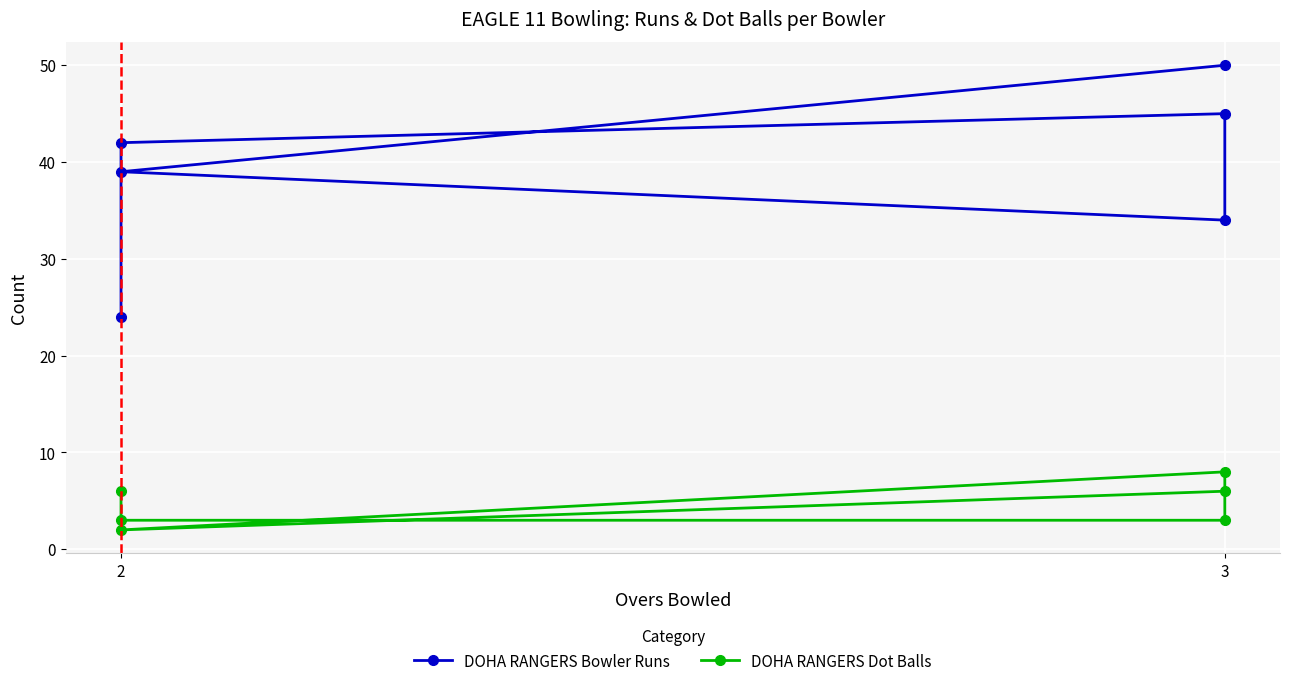

At which category does DOHA RANGERS Bowler Runs reach its first local valley?

3